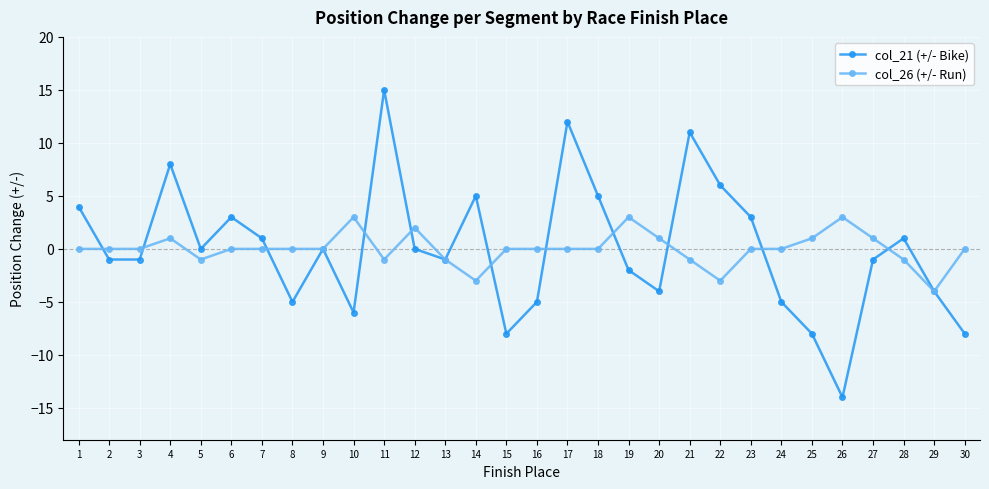

How many lines are shown in the chart?

2